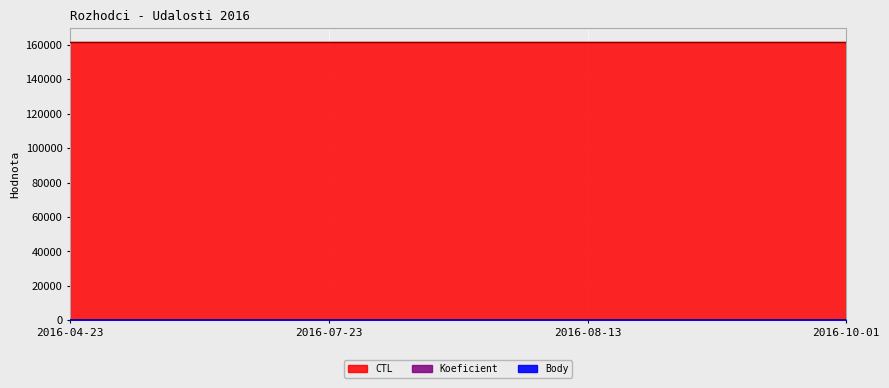

How many distinct data groups are displayed?

3